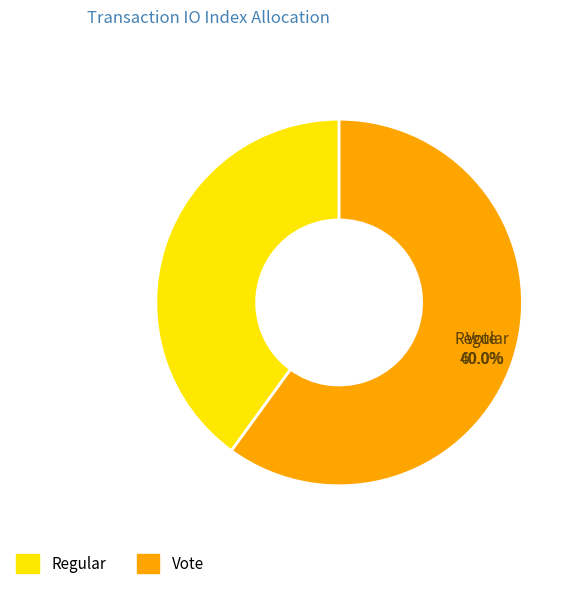

To the nearest percent, what is the average slice percentage?

50%